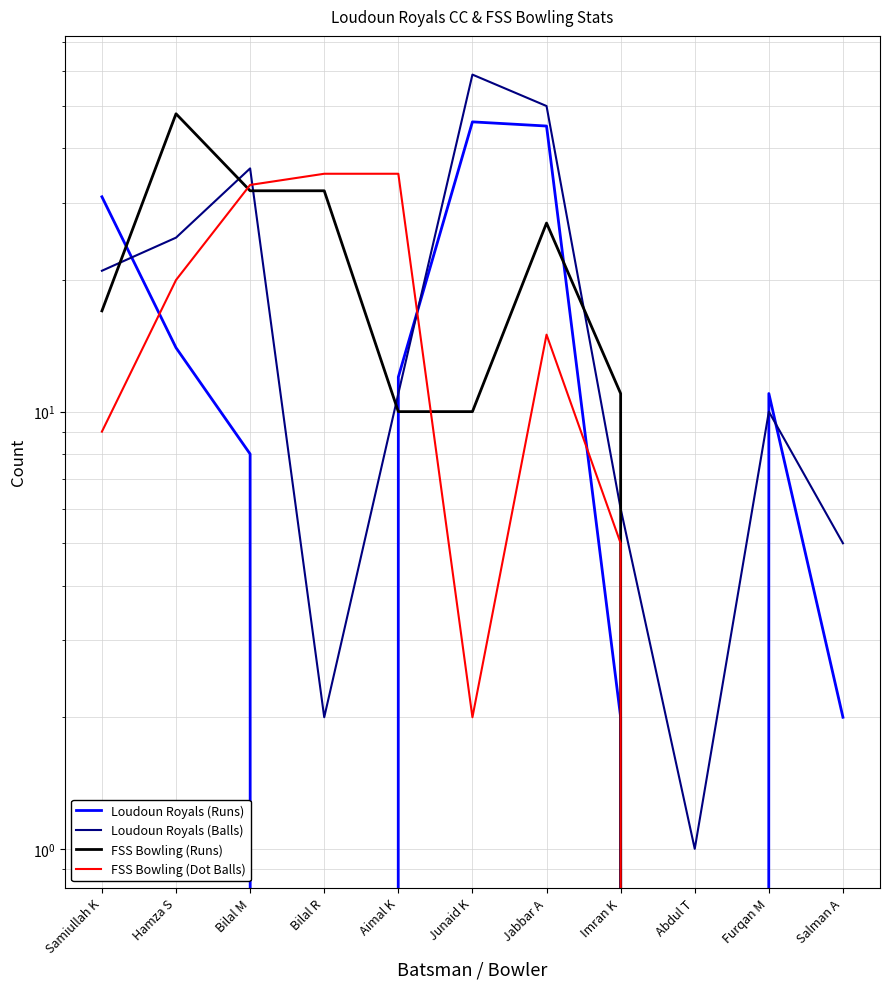

Reading left to right, extract all data points from this chart.

Loudoun Royals (Runs): Samiullah K=31	Hamza S=14	Bilal M=8	Bilal R=0	Aimal K=12	Junaid K=46	Jabbar A=45	Imran K=2	Abdul T=0	Furqan M=11	Salman A=2
Loudoun Royals (Balls): Samiullah K=21	Hamza S=25	Bilal M=36	Bilal R=2	Aimal K=11	Junaid K=59	Jabbar A=50	Imran K=6	Abdul T=1	Furqan M=10	Salman A=5
FSS Bowling (Runs): Samiullah K=17	Hamza S=48	Bilal M=32	Bilal R=32	Aimal K=10	Junaid K=10	Jabbar A=27	Imran K=11	Abdul T=0	Furqan M=0	Salman A=0
FSS Bowling (Dot Balls): Samiullah K=9	Hamza S=20	Bilal M=33	Bilal R=35	Aimal K=35	Junaid K=2	Jabbar A=15	Imran K=5	Abdul T=0	Furqan M=0	Salman A=0